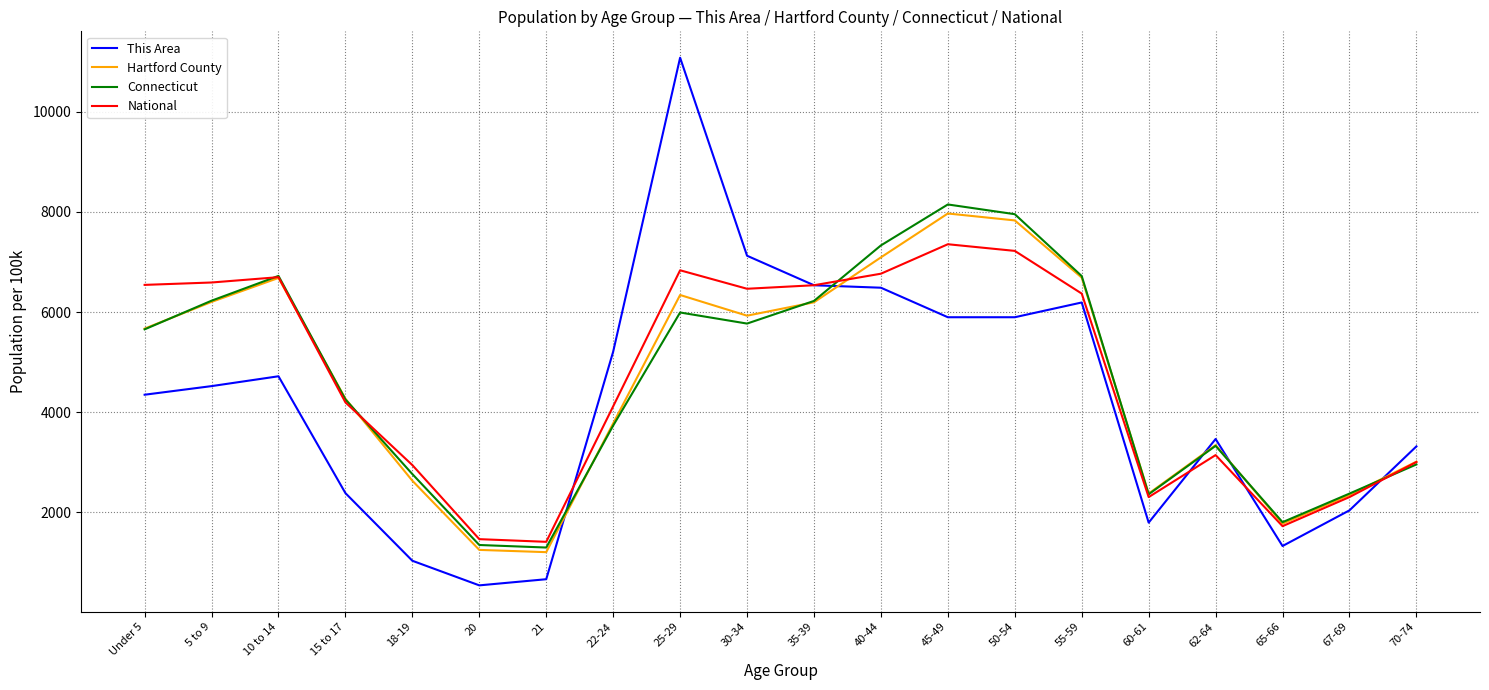

Is this an area chart (filled region under the line)?

No